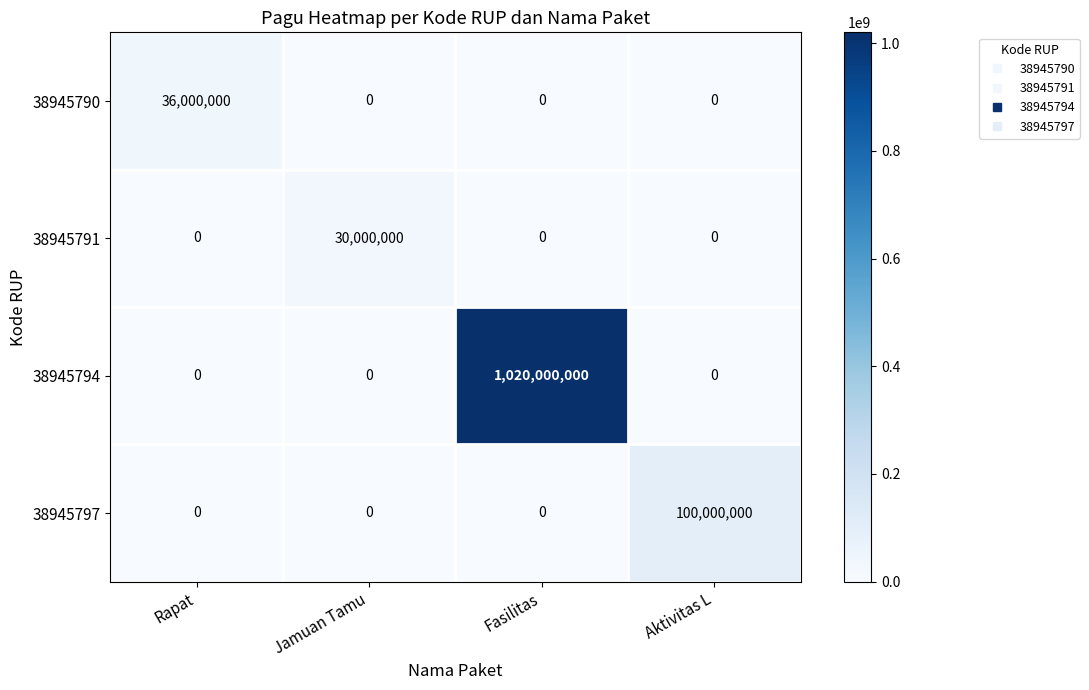

Which series has the largest total across all categories?

38945794